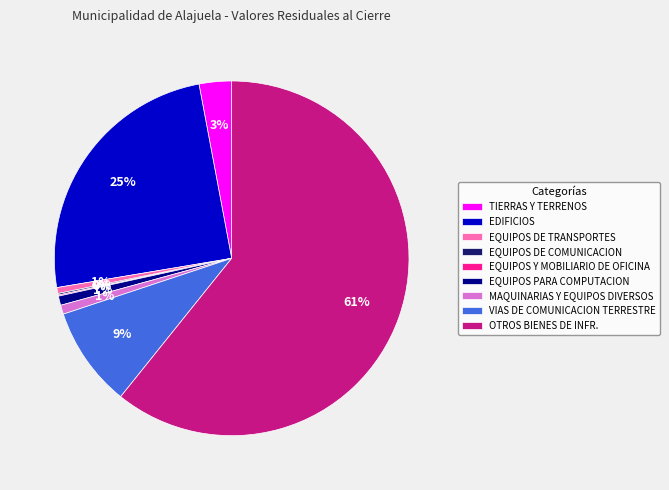

What is the largest slice in the pie chart?

OTROS BIENES DE INFR.